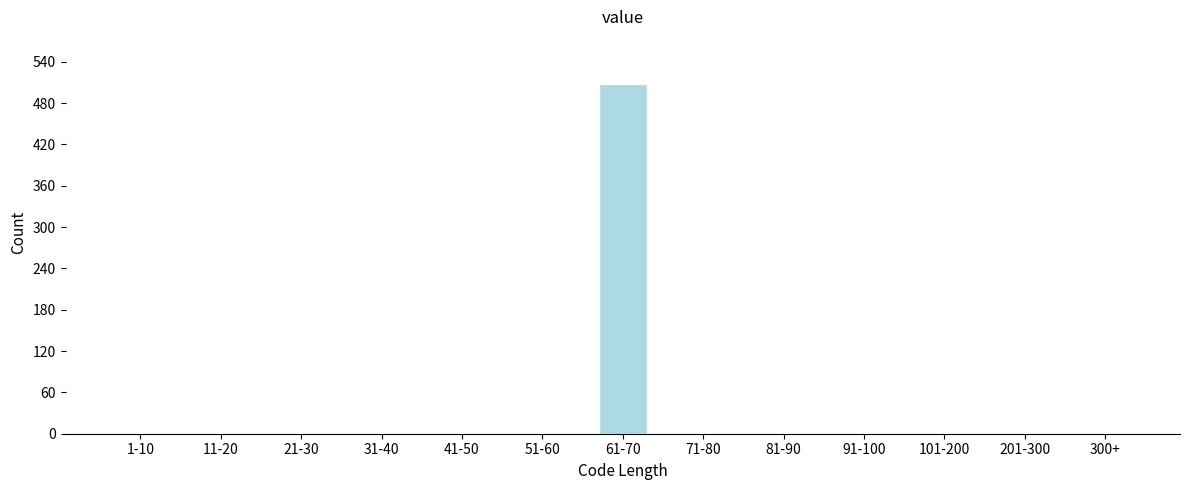

Reading left to right, extract all data points from this chart.

1-10=0	11-20=0	21-30=0	31-40=0	41-50=0	51-60=0	61-70=508	71-80=0	81-90=0	91-100=0	101-200=0	201-300=0	300+=0